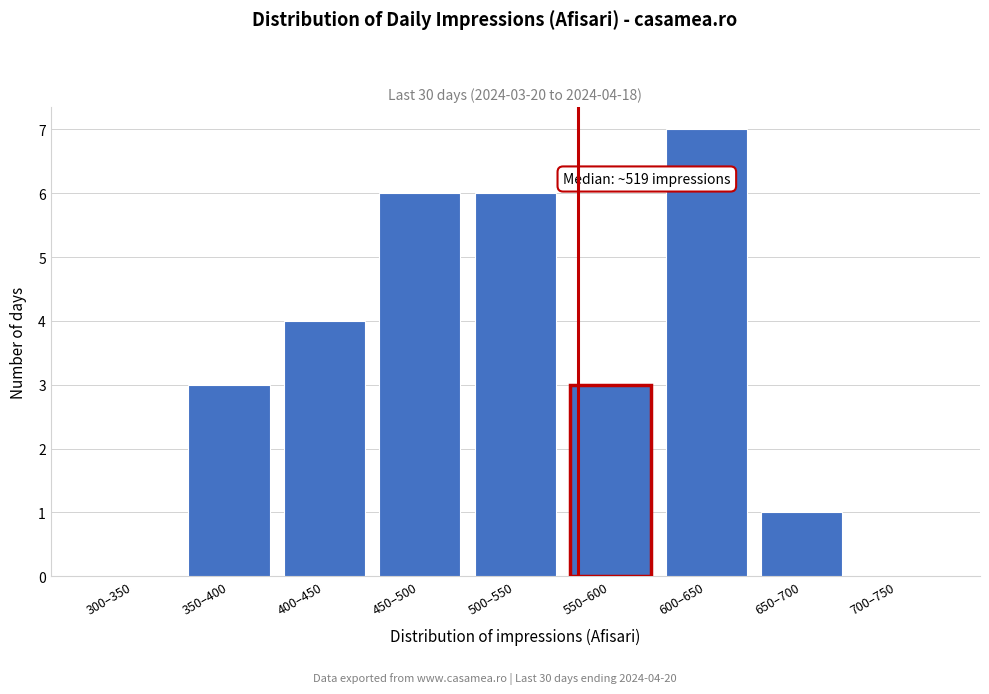

Reading left to right, transcribe all the data shown in this chart.

300–350=0	350–400=3	400–450=4	450–500=6	500–550=6	550–600=3	600–650=7	650–700=1	700–750=0